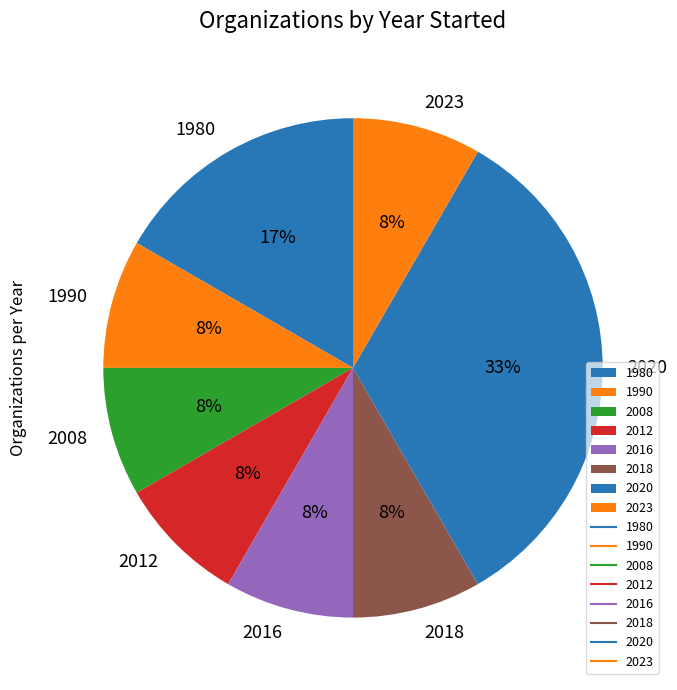

To the nearest percent, what portion does 1990 represent?

8%